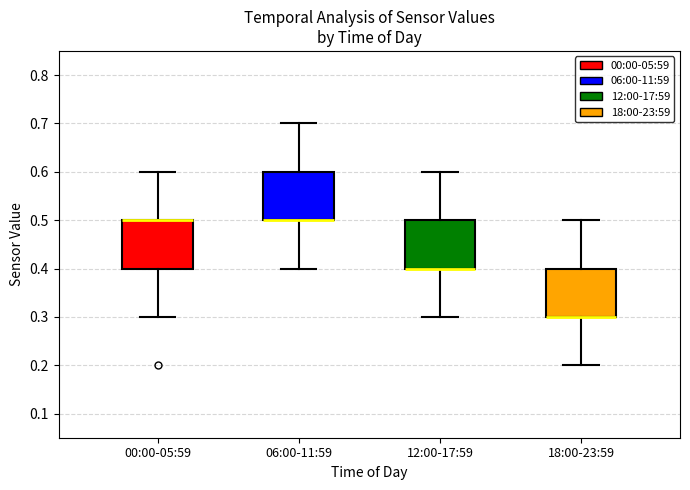

Where is the upper edge of the box for 06:00-11:59 on the y-axis? The values are not printed on the chart, so give them approximately, as read against the axis.

0.6